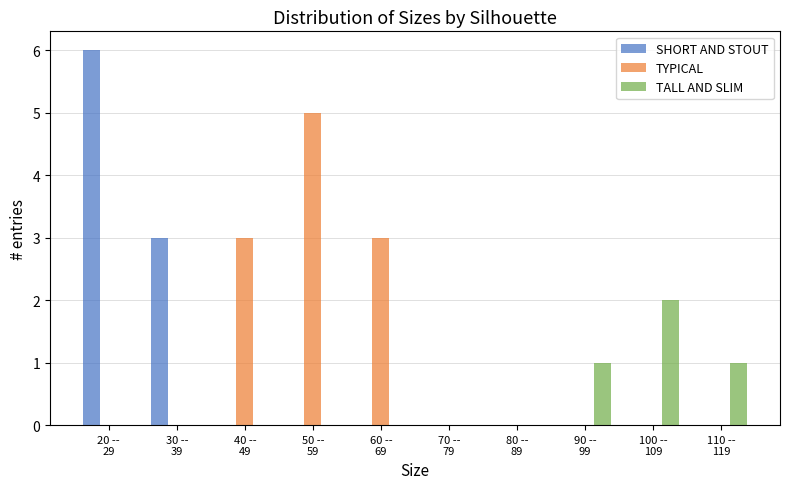

What is the maximum value shown in the chart?

6